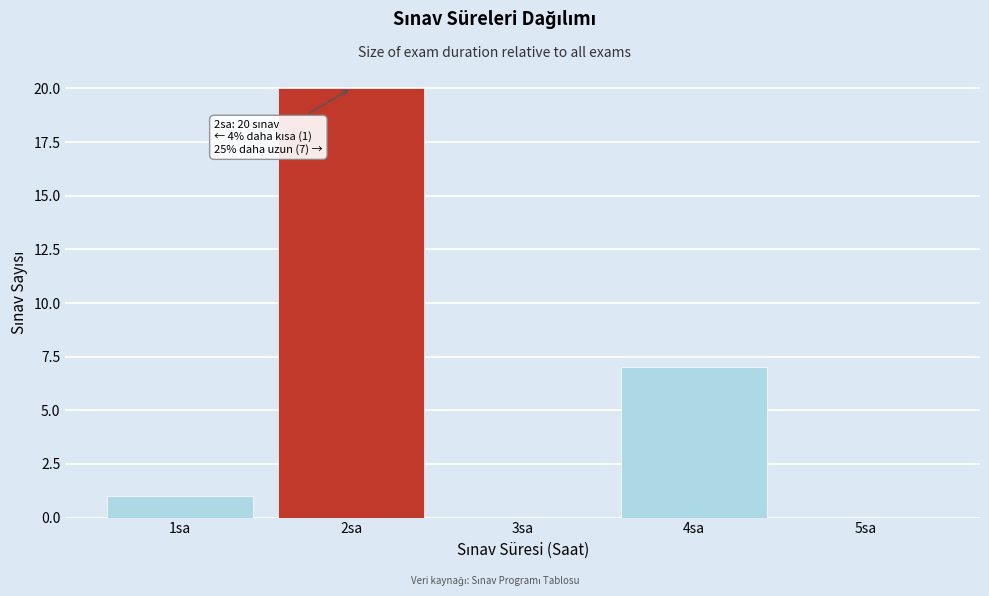

Which range on the x-axis has the tallest bar?

1.5 to 2.5